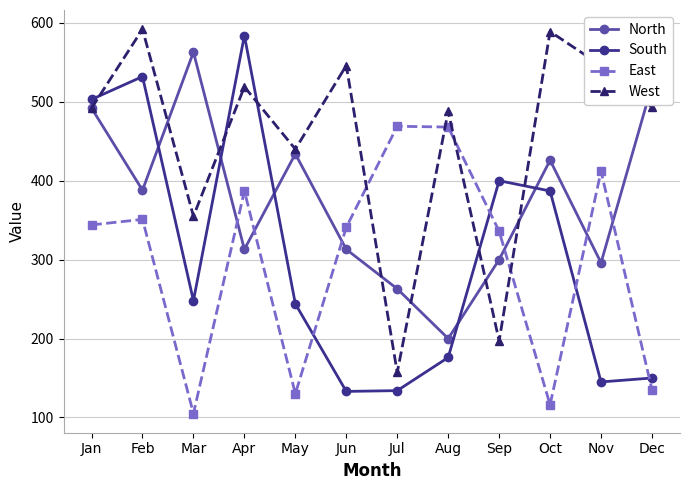

Does the chart display data point markers on the line(s)?

Yes